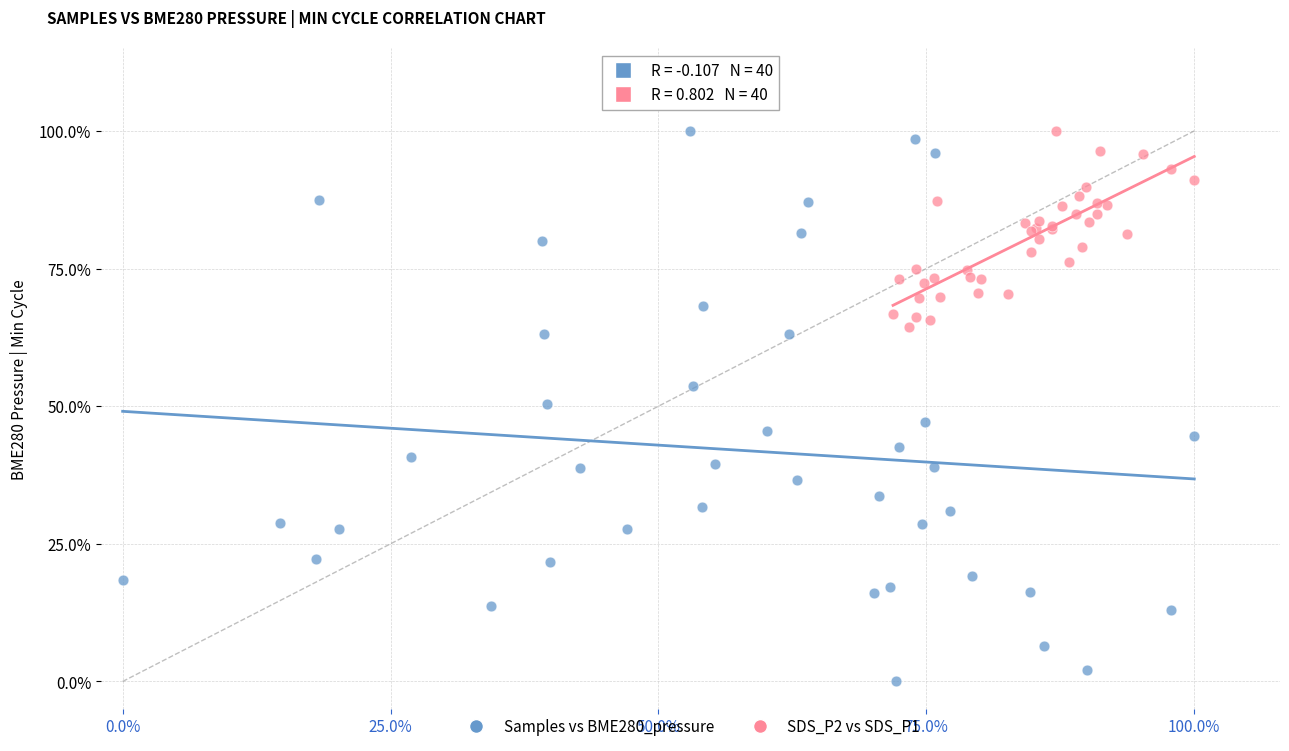

Which series reaches the minimum Y coordinate?

Samples vs BME280_pressure